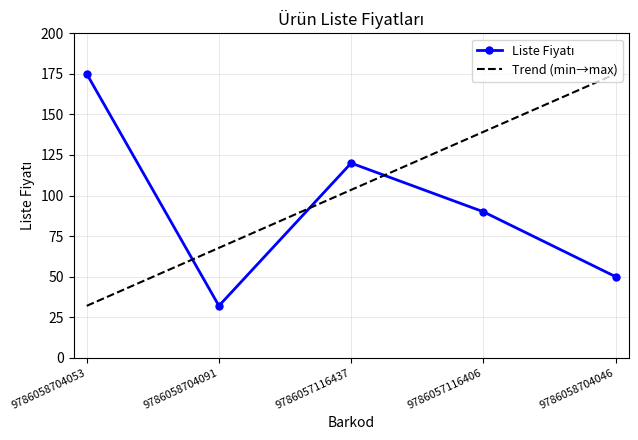

Where does the data first go above 90?

9786058704053